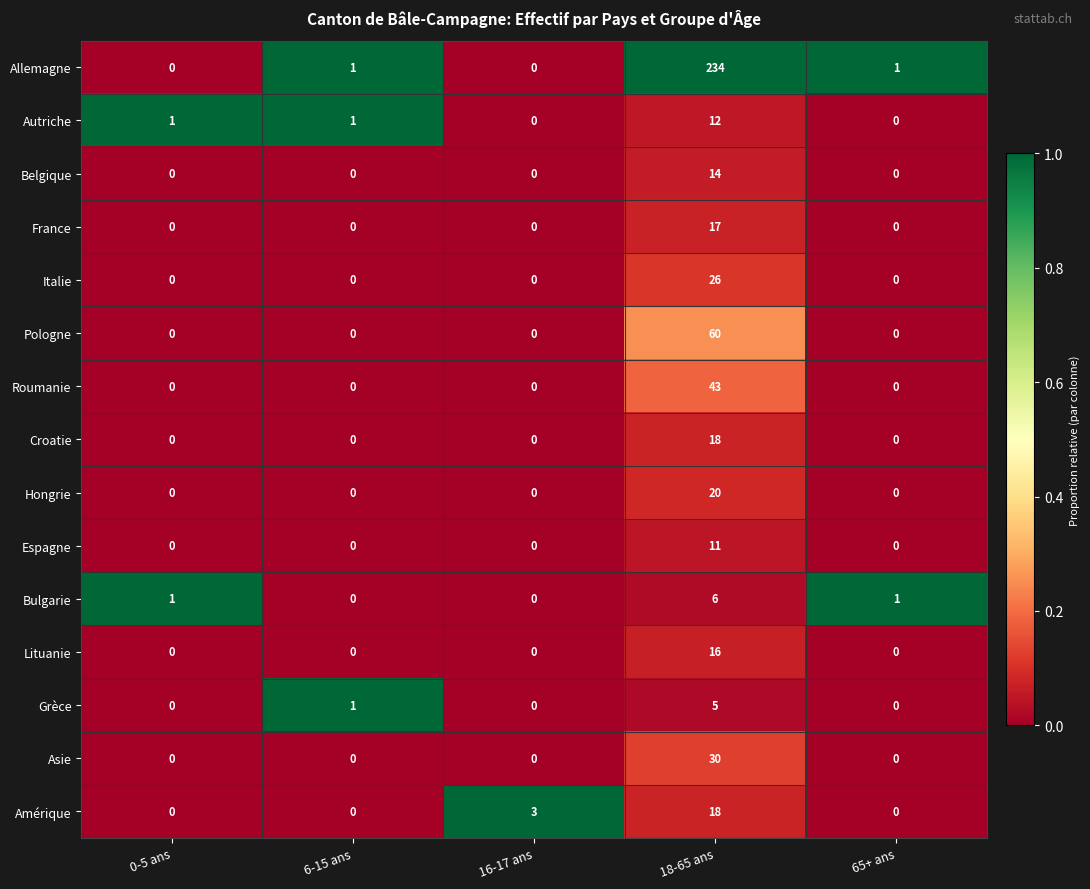

Is it true that Asie equals 30 at 18-65 ans?

True